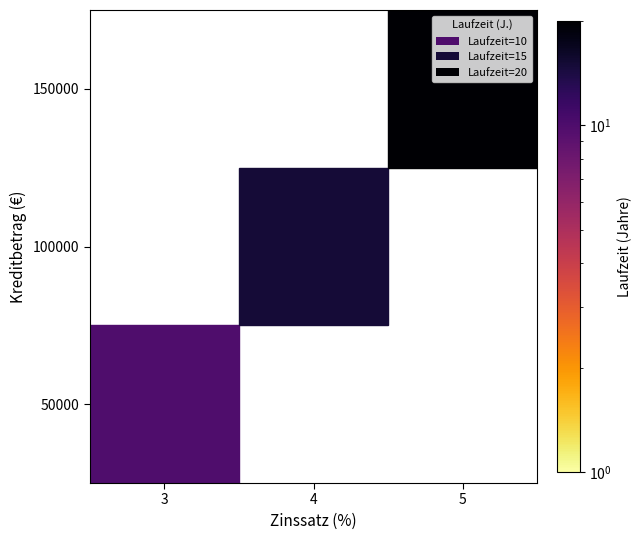

Between 0 and 2, which series saw the biggest shift?

150000